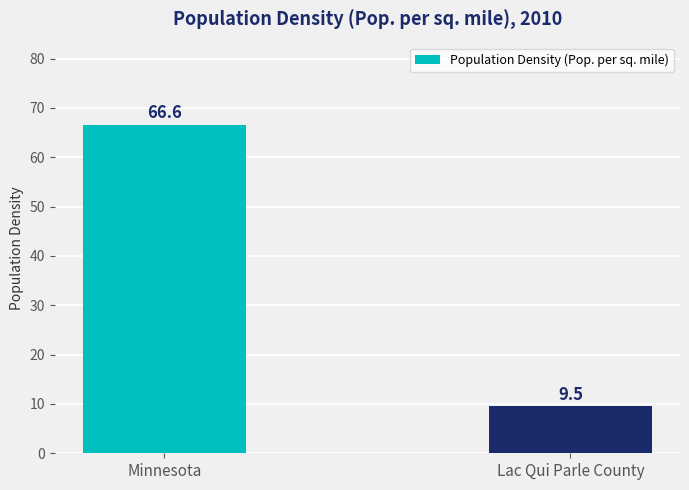

Reading left to right, extract all data points from this chart.

66.6	9.5